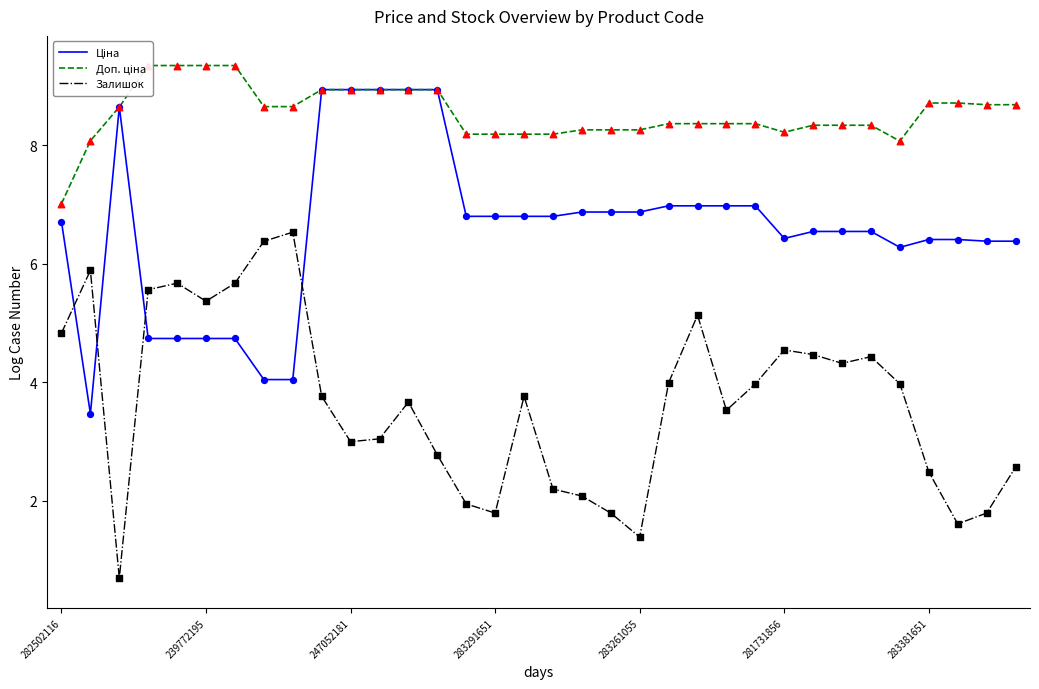

At how many categories does at least one series exceed 5?

34